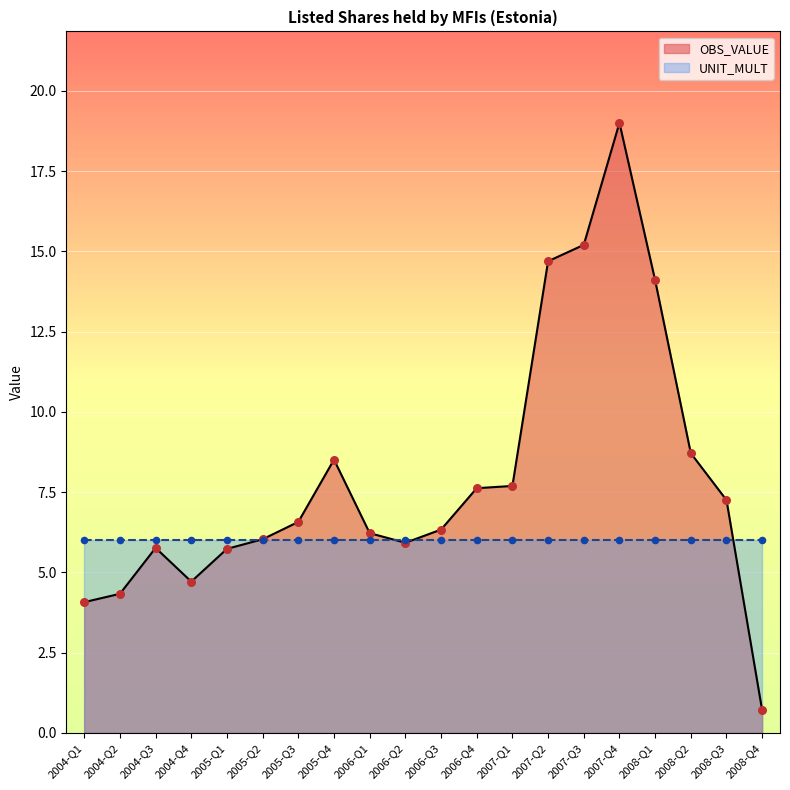

Which has a higher value, 2006-Q4 or 2005-Q3?

2006-Q4